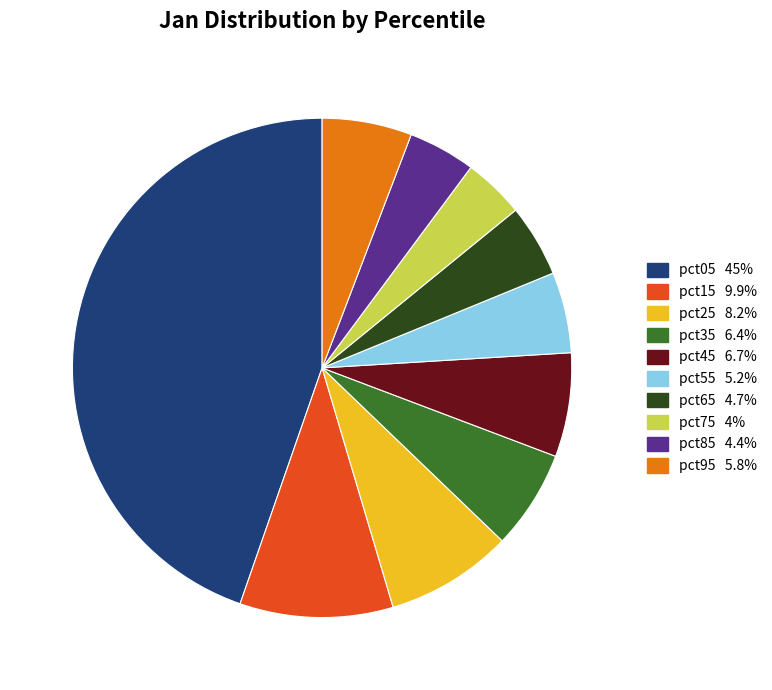

Which slice is the largest?

pct05